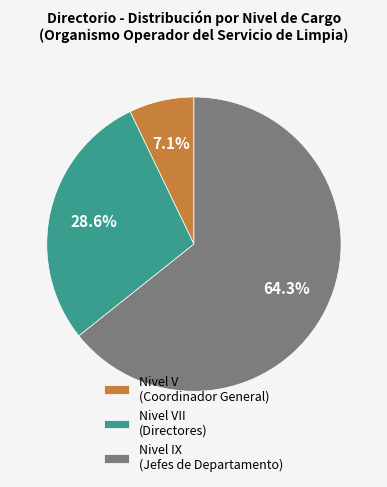

Which has a higher value, Nivel IX (Jefes de Departamento) or Nivel VII (Directores)?

Nivel IX (Jefes de Departamento)